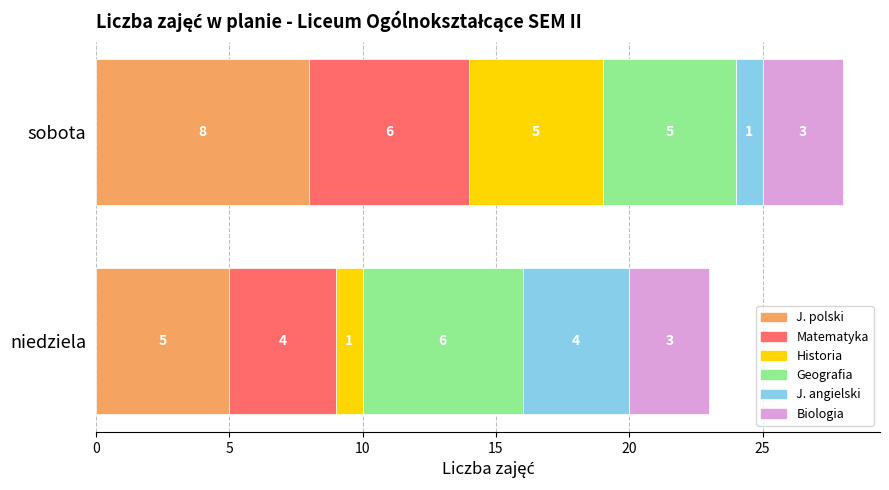

Rank the series by their maximum value, from lowest to highest.

Biologia, J. angielski, Historia, Matematyka, Geografia, J. polski